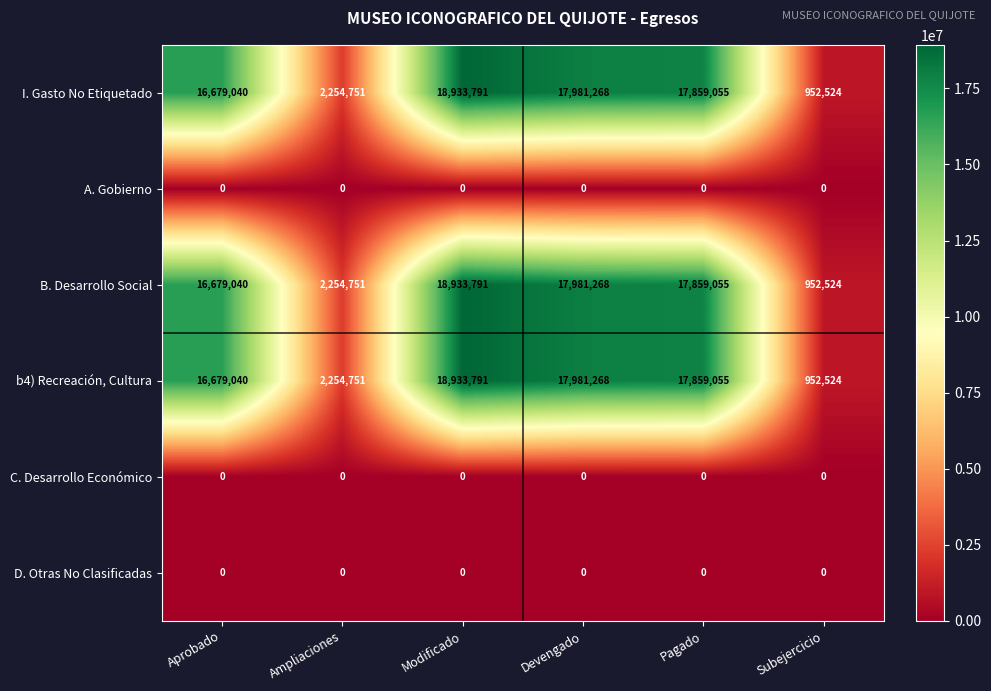

What is the spread (max minus min) of values at Subejercicio?

952524